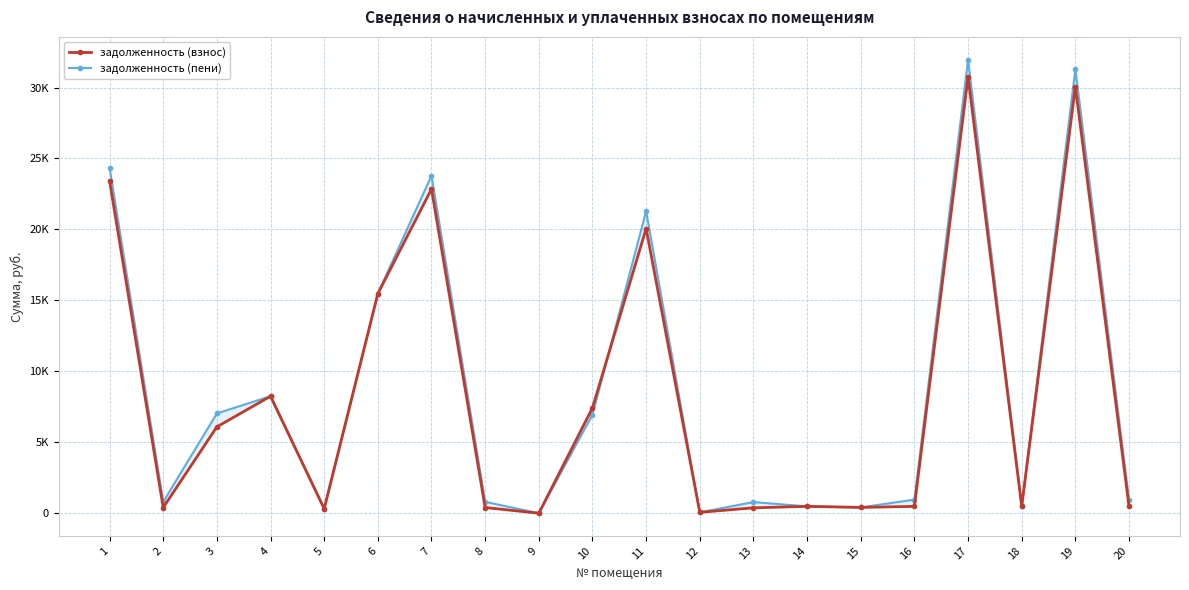

Which label corresponds to the largest value in the chart?

17